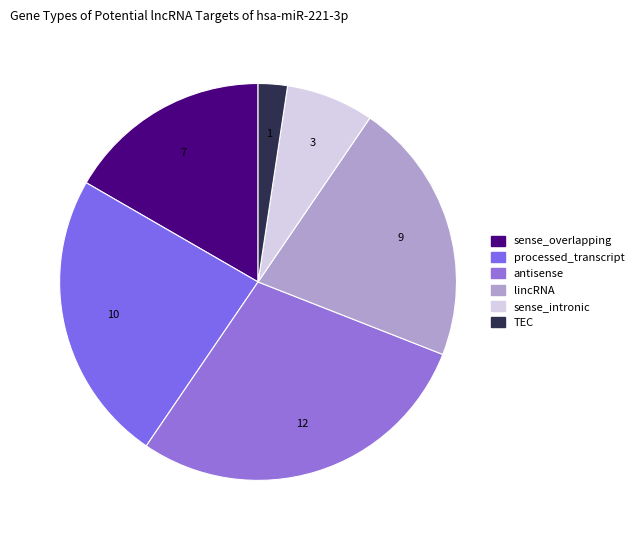

Count the number of slices in the pie.

6